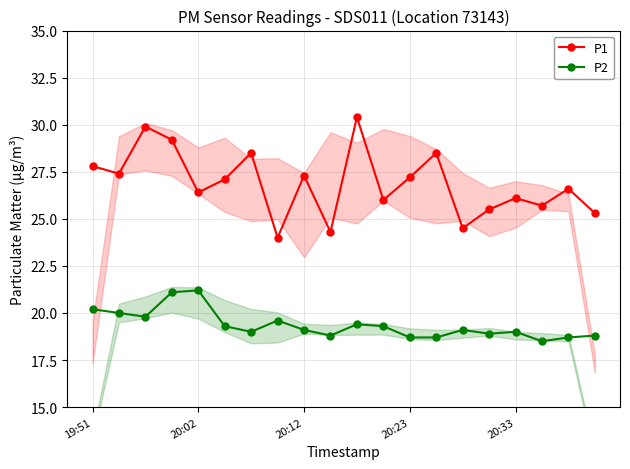

Is this an area chart (filled region under the line)?

No